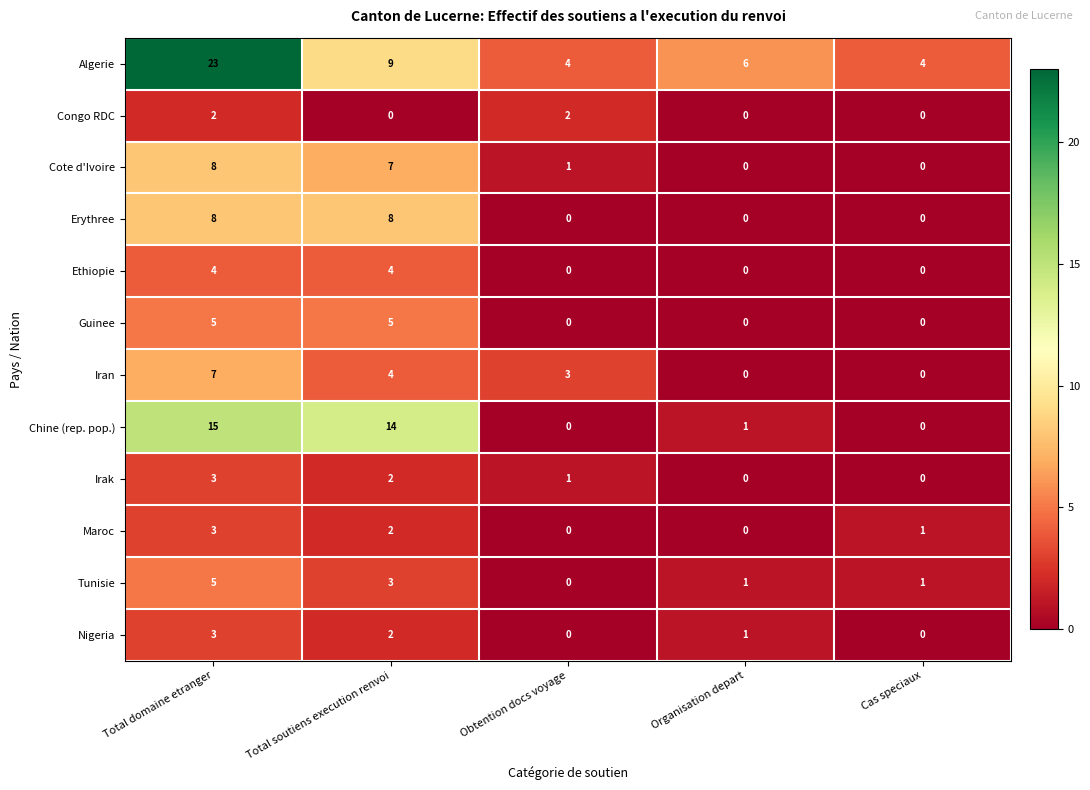

Which series changed the most between Organisation depart and Cas speciaux?

Algerie